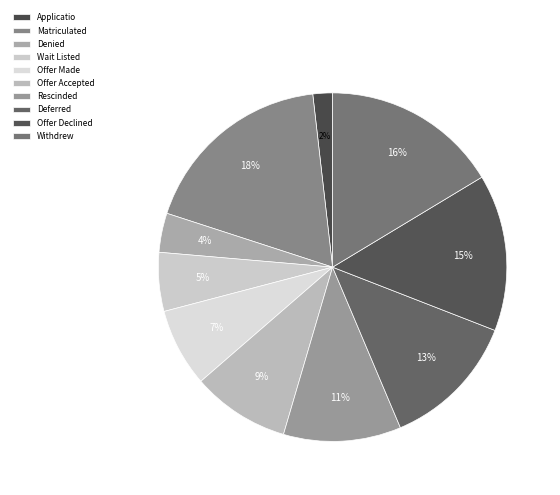

Which slice is the largest?

Matriculated